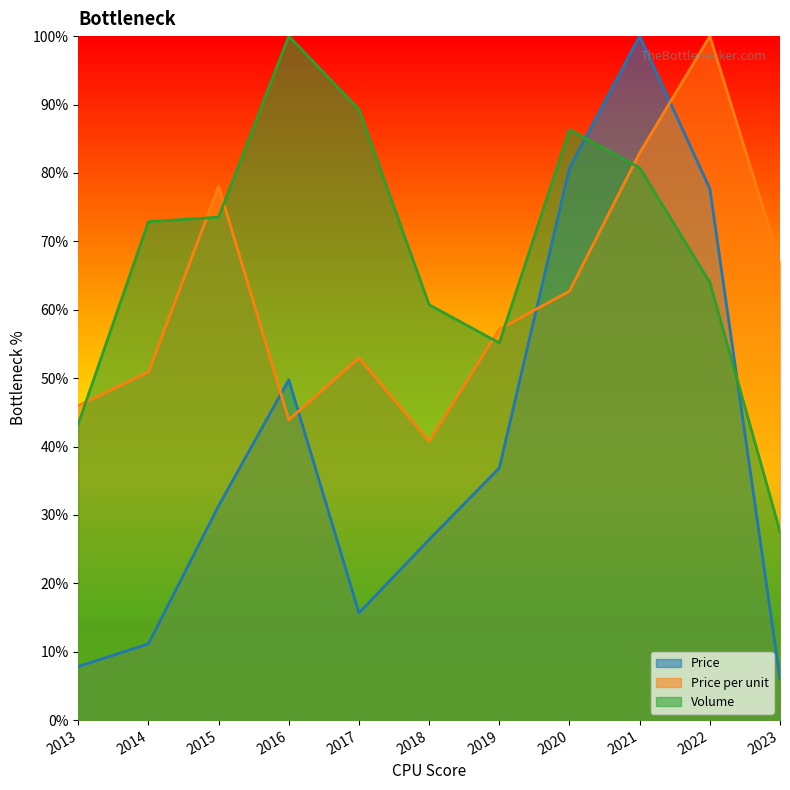

What is the value of the Volume point at the 2nd from the left?

72.9